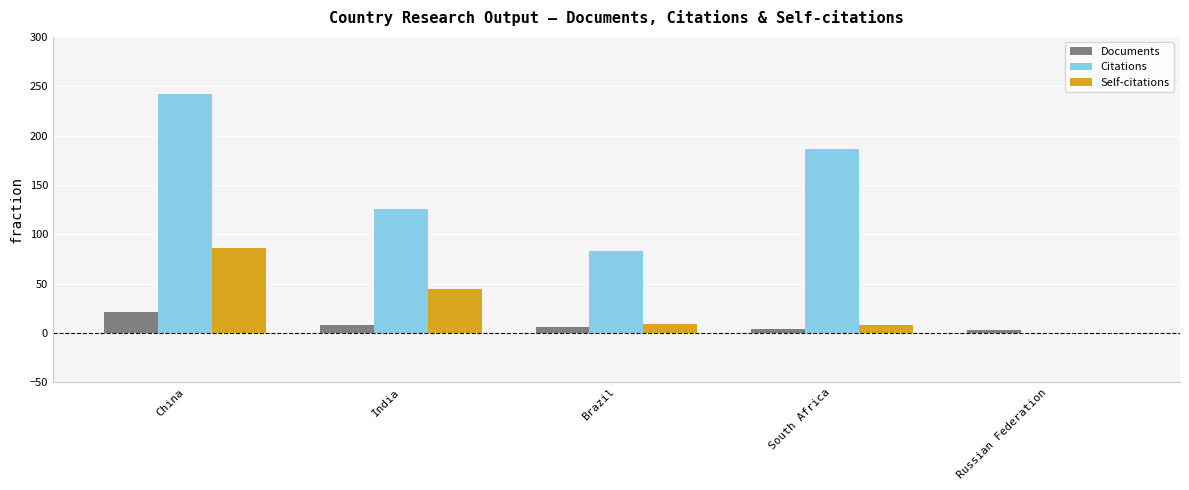

Between South Africa and Russian Federation, which series saw the biggest shift?

Citations